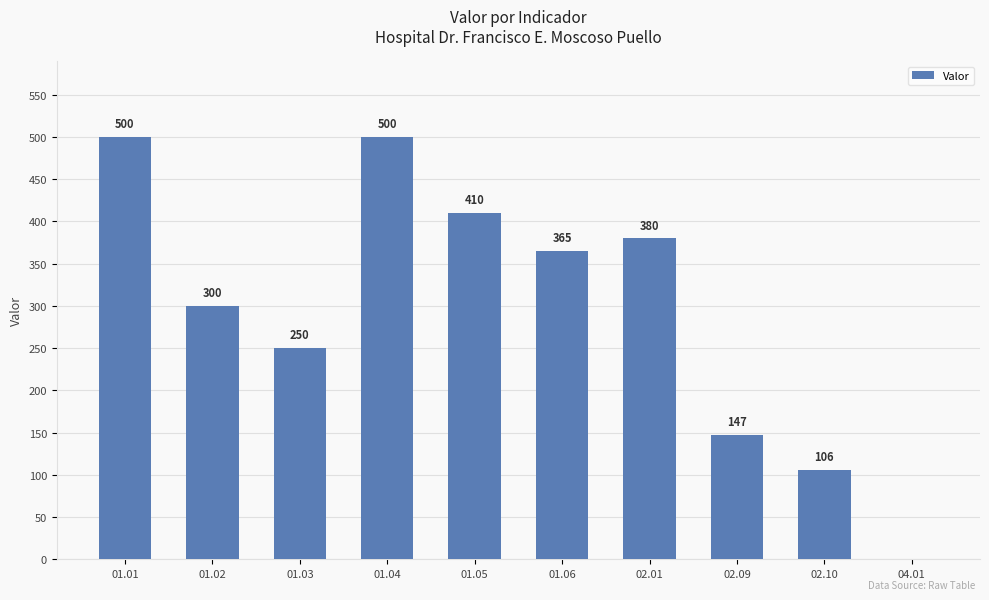

What is the ratio of the value at 01.05 to the value at 01.04?

0.8